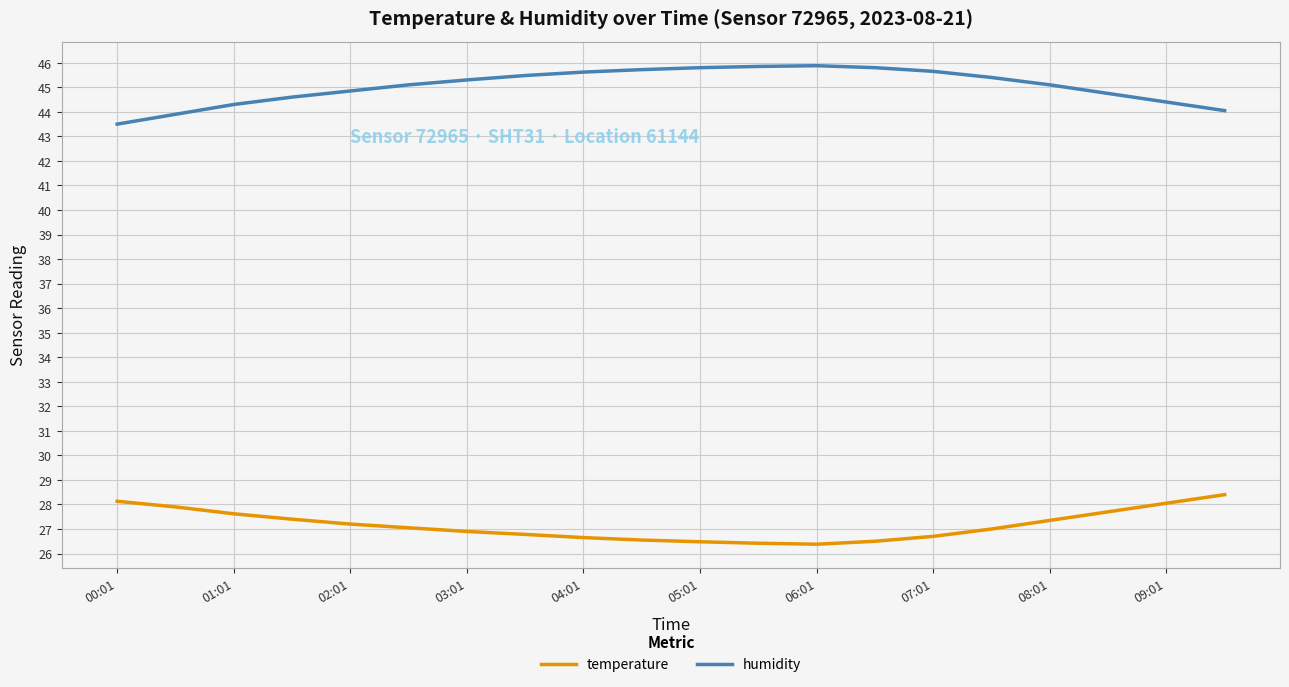

What is the maximum value shown in the chart?

45.9